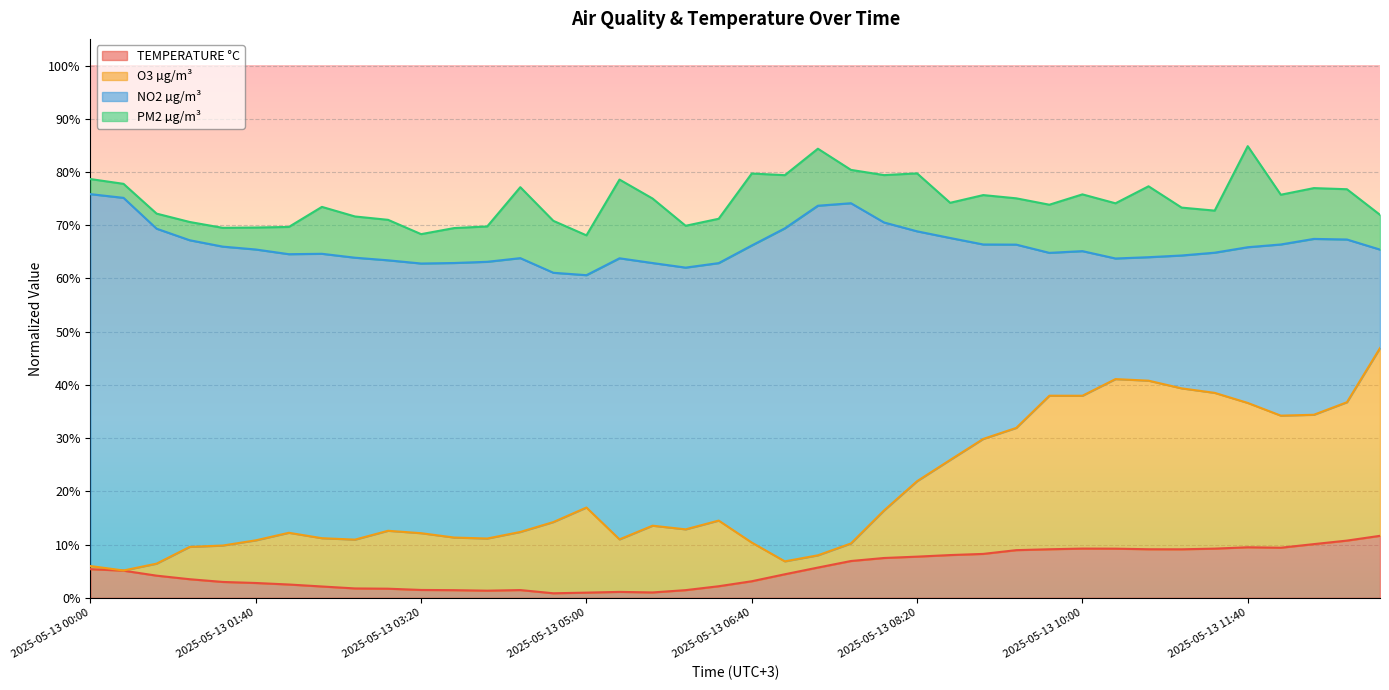

What is the maximum value for TEMPERATURE °C?

11.6